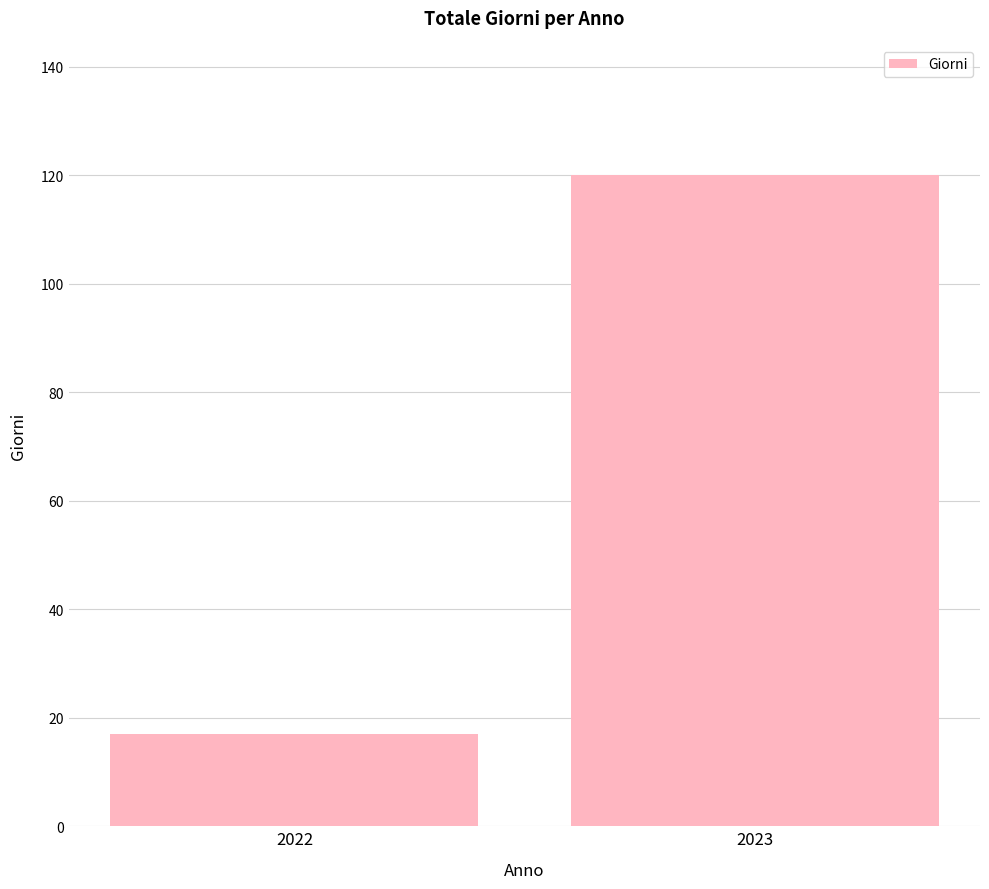

What is the change in value from 2022 to 2023?

+103